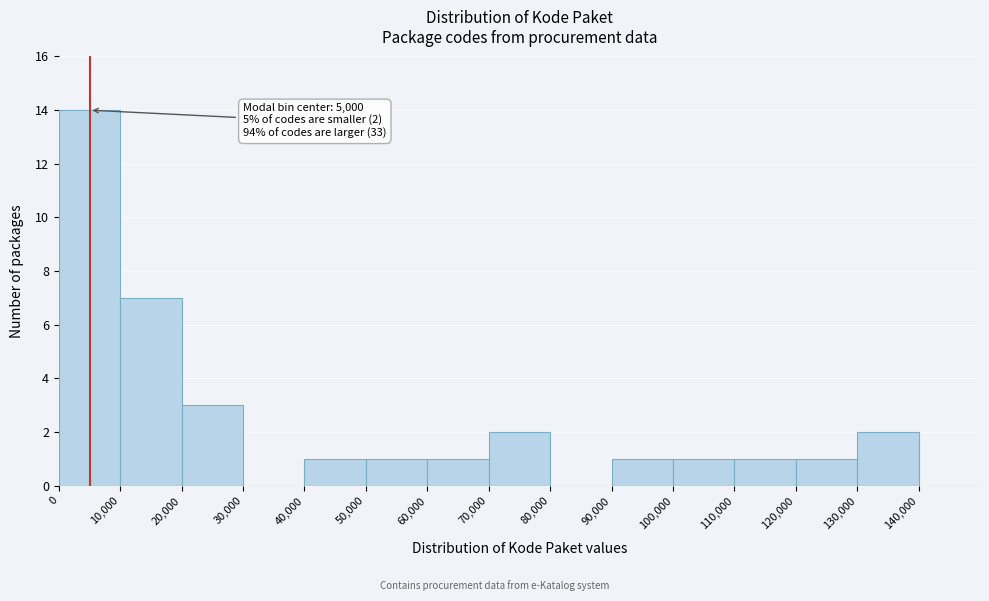

Which range on the x-axis has the tallest bar?

0 to 10000